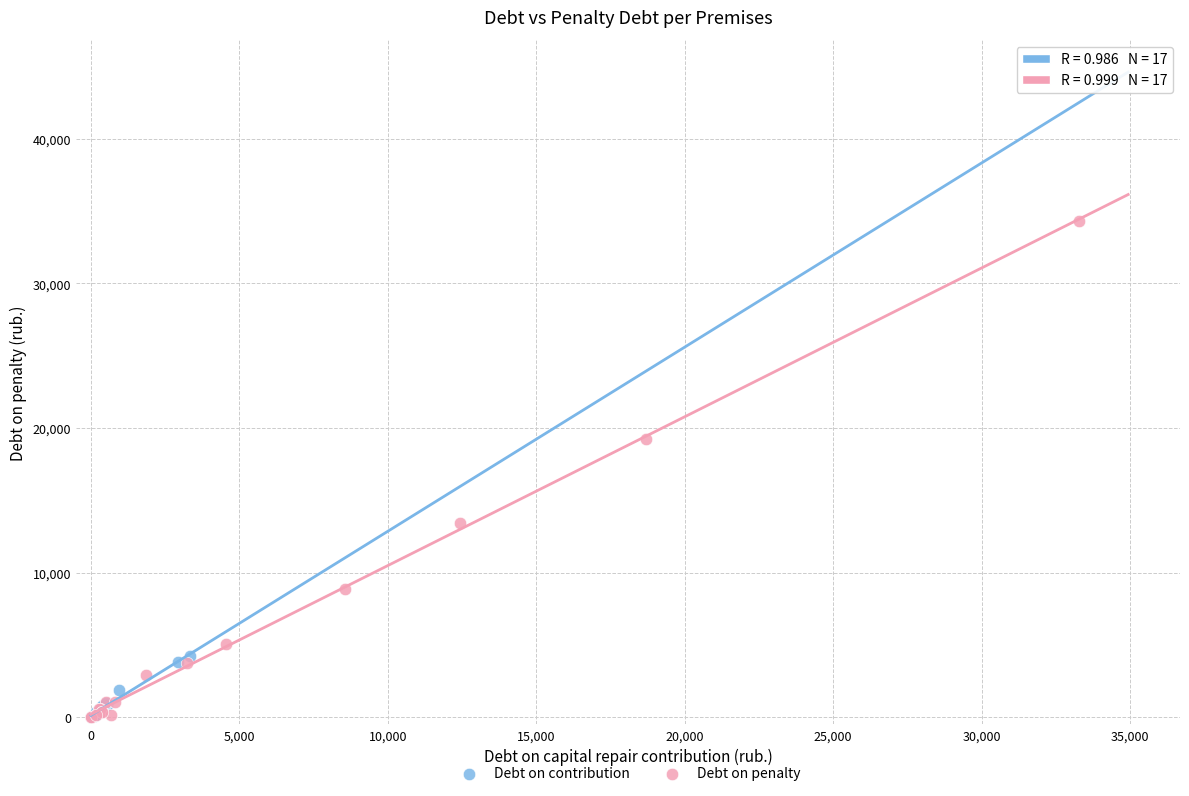

Which series reaches the maximum Y coordinate?

Debt on penalty